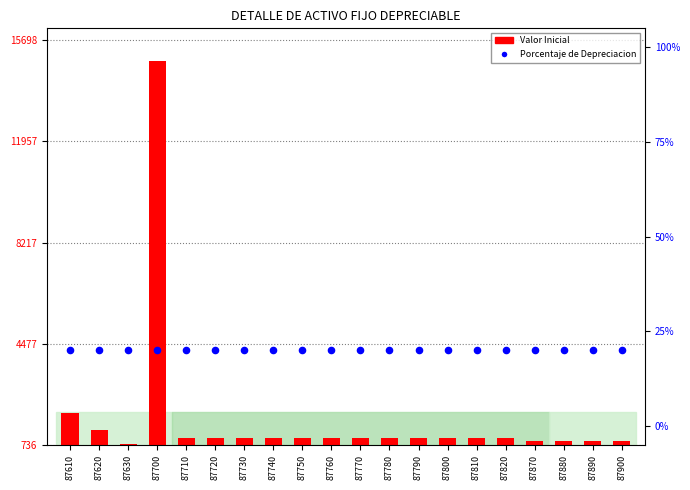

At which category is the sum across all series the highest?

87700